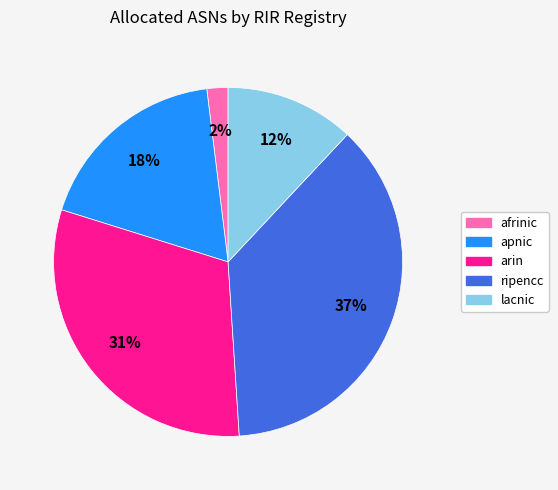

Do apnic and arin together represent more than half of the pie?

No